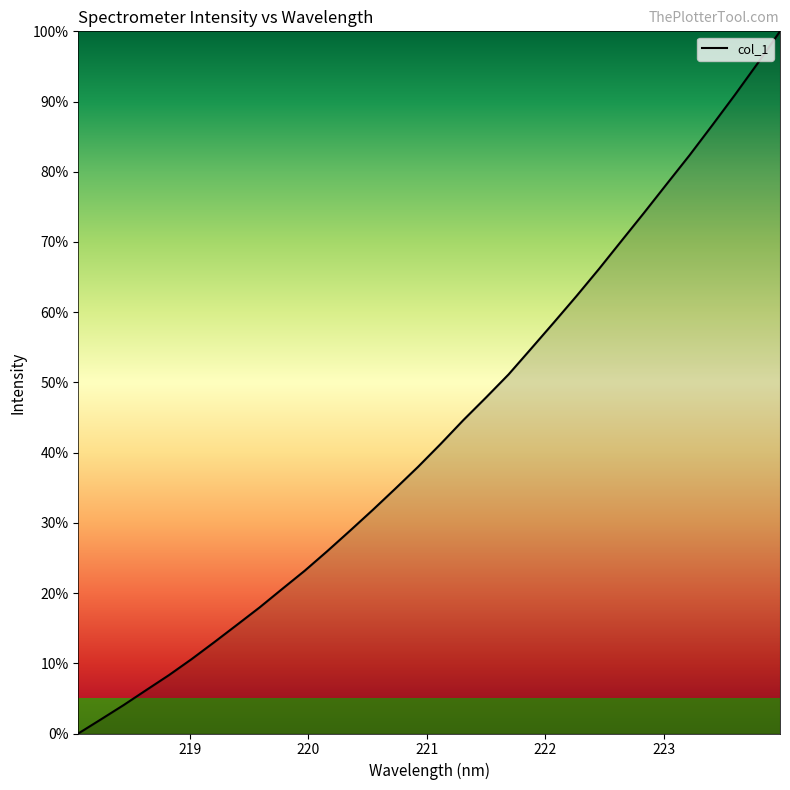

What is the maximum value shown in the chart?

100.0